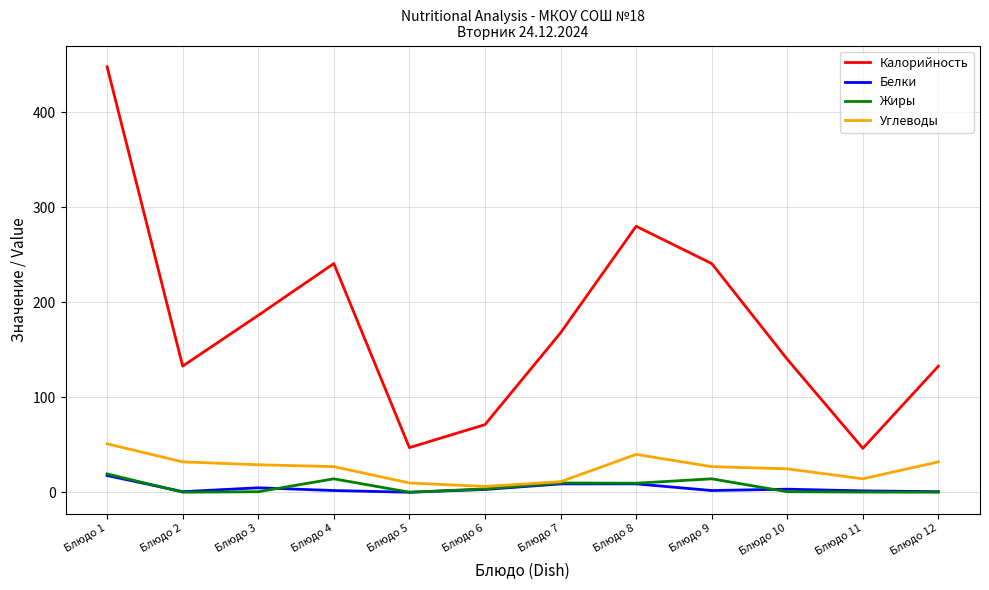

What is the highest value of the Калорийность series?

447.8